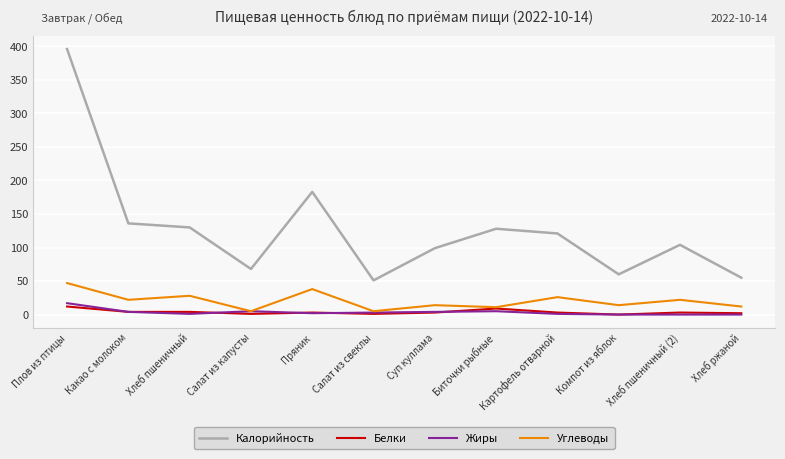

At which category is the sum across all series the highest?

Плов из птицы